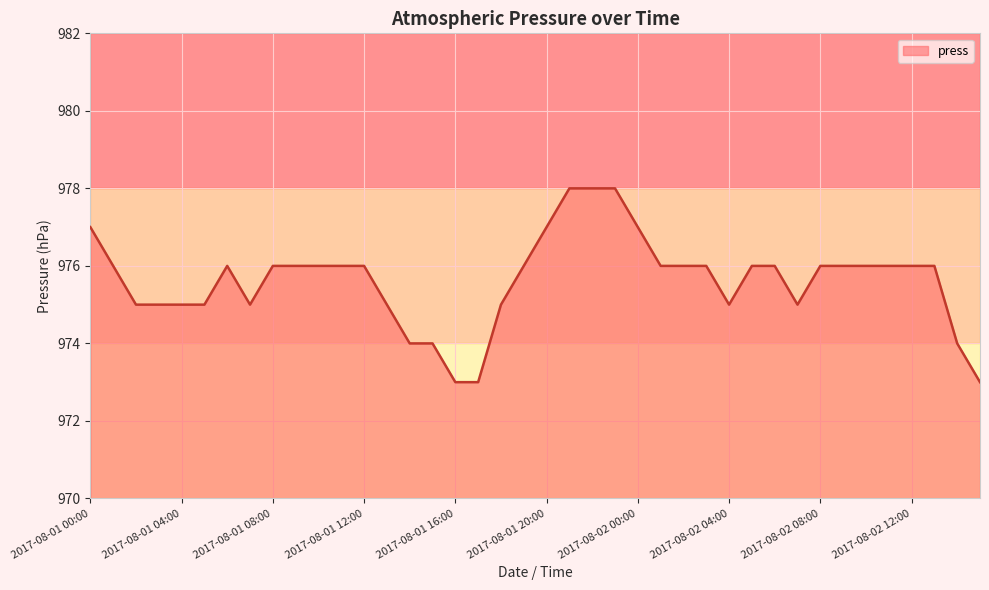

What is the maximum value shown in the chart?

978